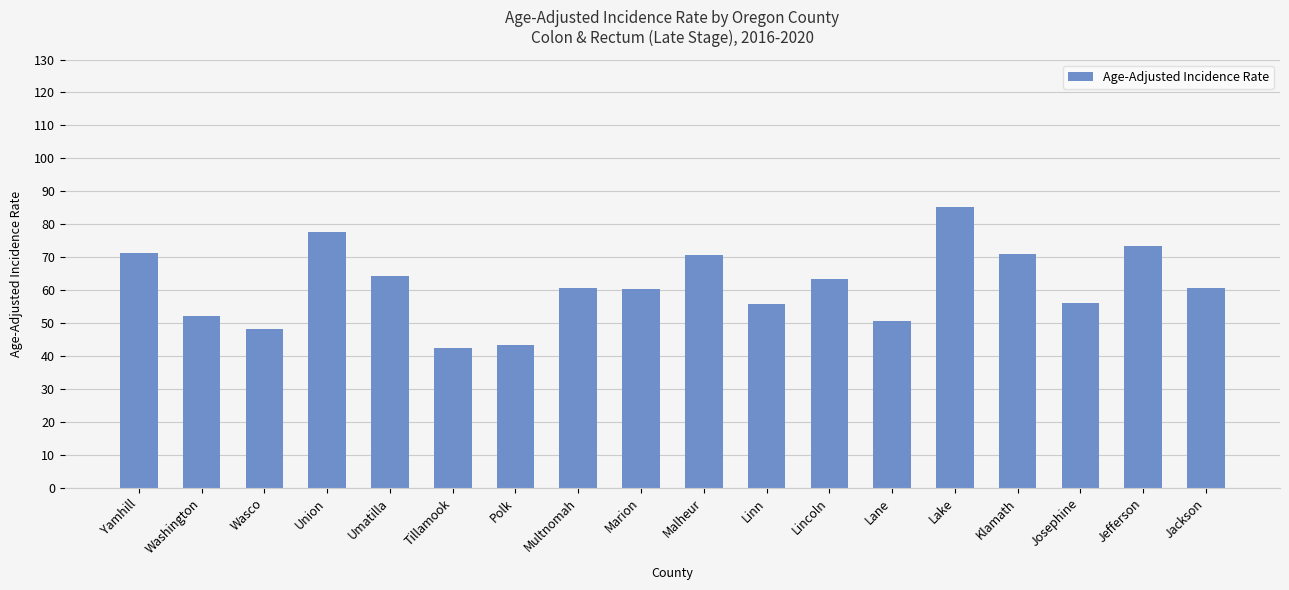

Between Jackson and Tillamook, which is larger?

Jackson